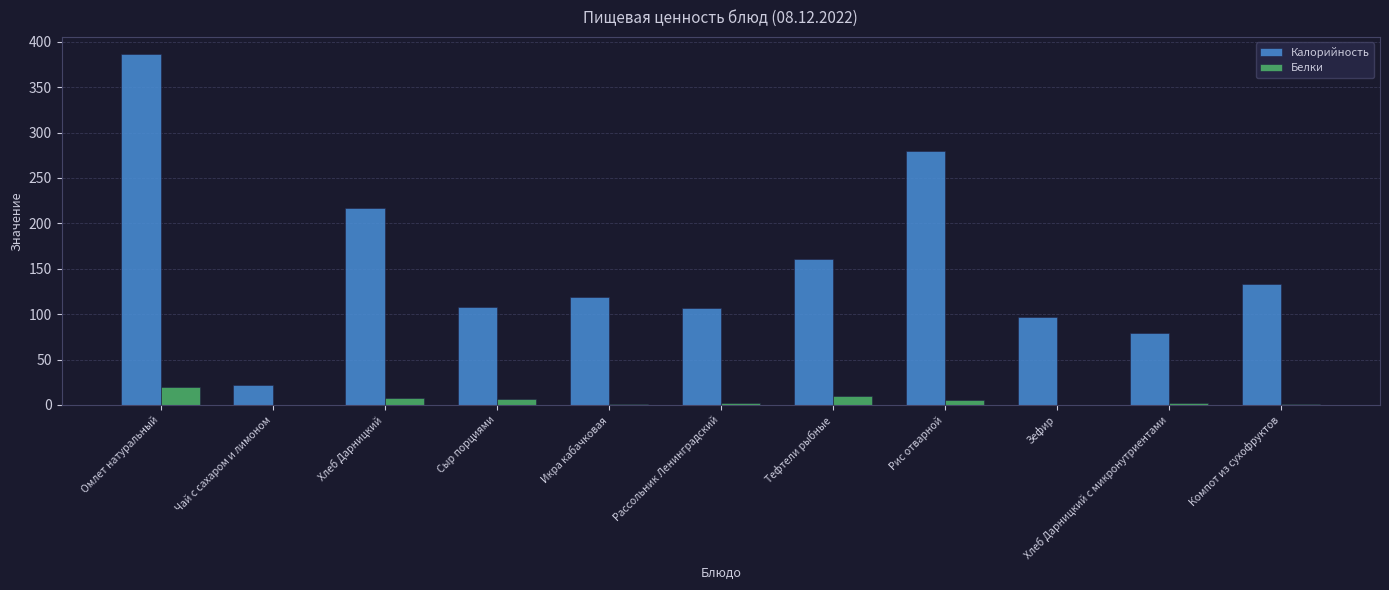

Which series changed the most between Омлет натуральный and Зефир?

Калорийность